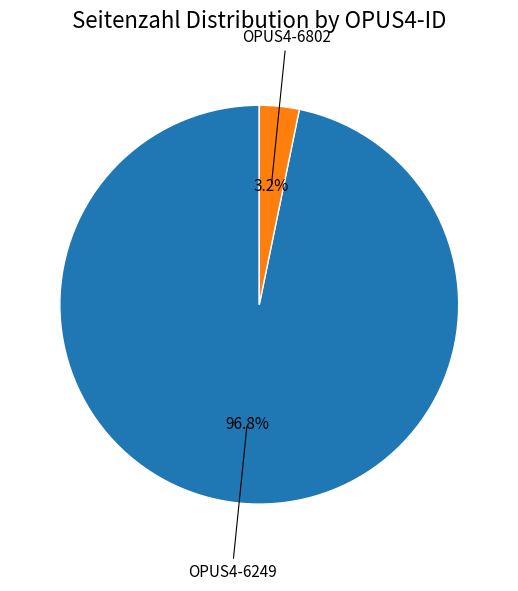

Is there a majority slice in this chart?

Yes